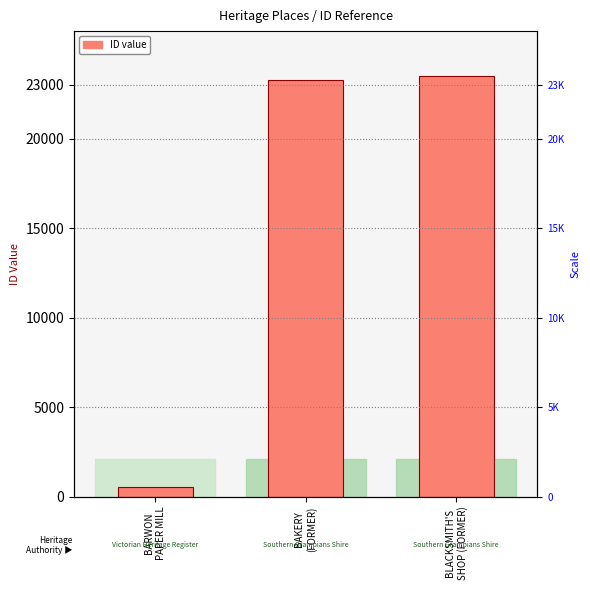

Which label corresponds to the largest value in the chart?

BLACKSMITH'S
SHOP (FORMER)